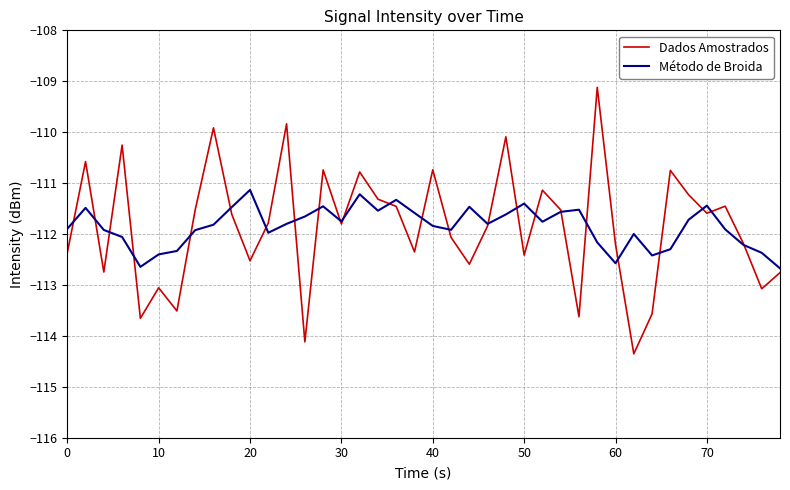

What is the highest value of the Método de Broida series?

-111.1